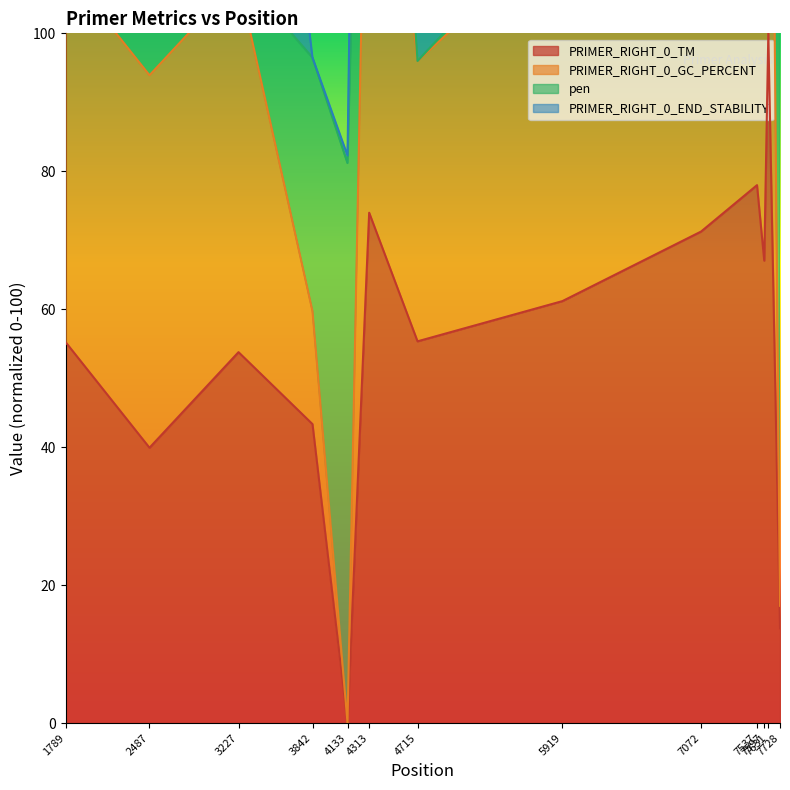

Where is the first local minimum for PRIMER_RIGHT_0_TM?

2487